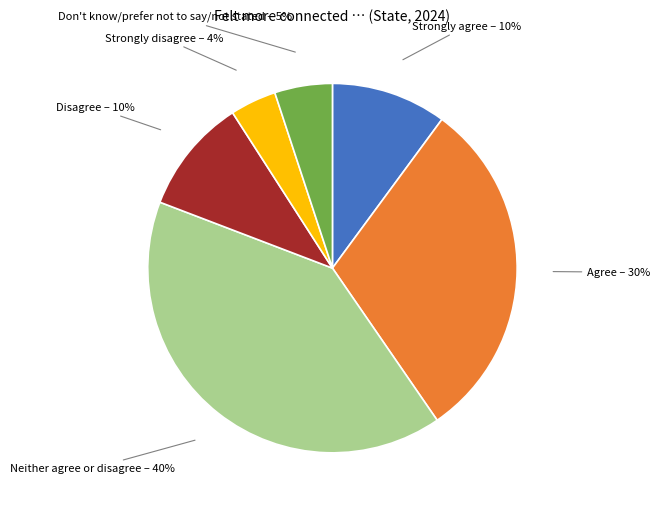

To the nearest percent, what is the difference between the largest and smallest slice percentages?

36%